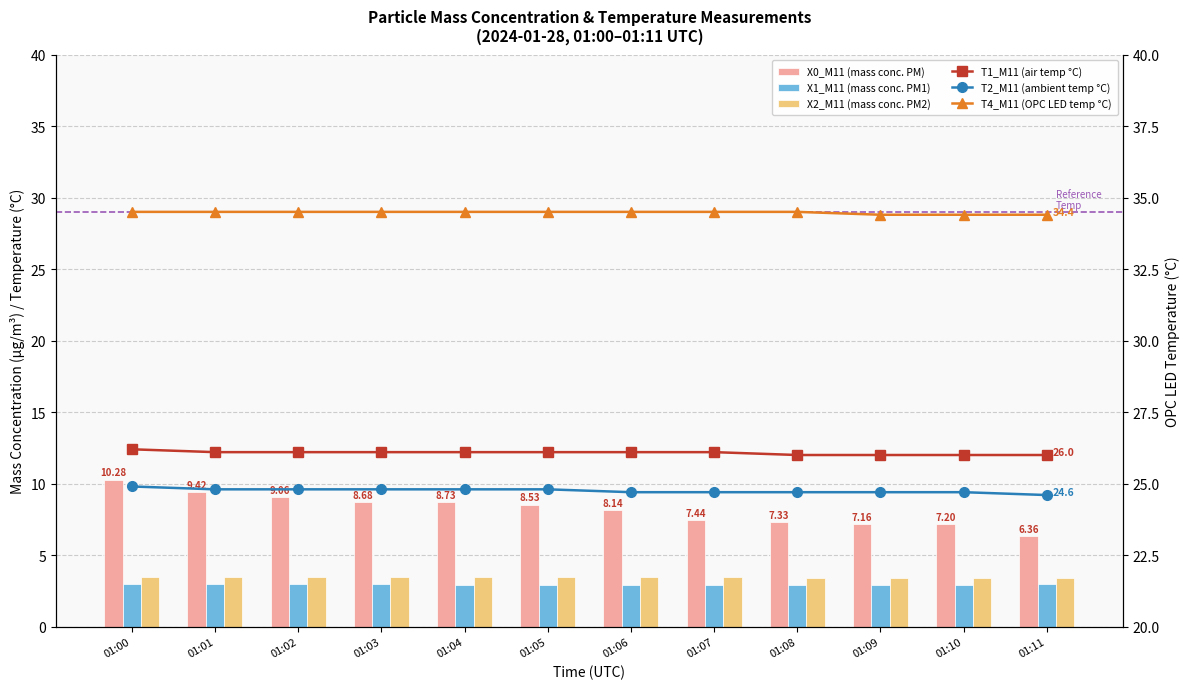

What is the difference between the highest and lowest values at 01:07?

31.6